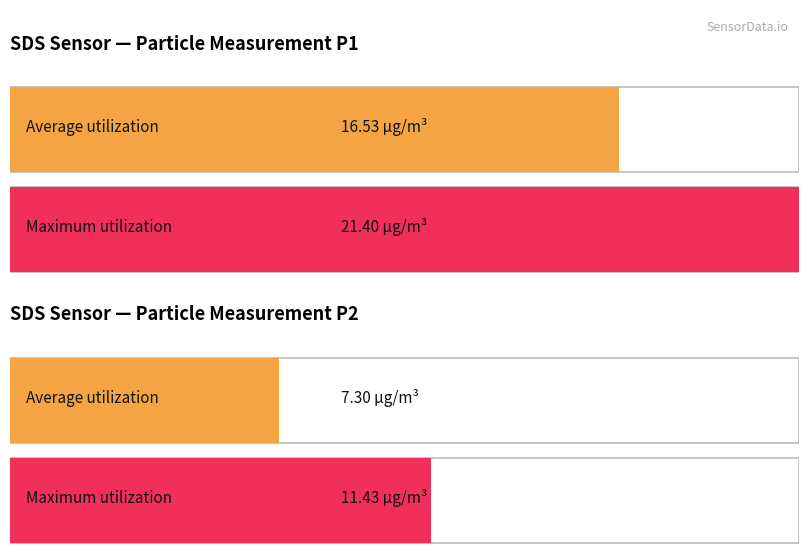

Count the number of data series in this chart.

2